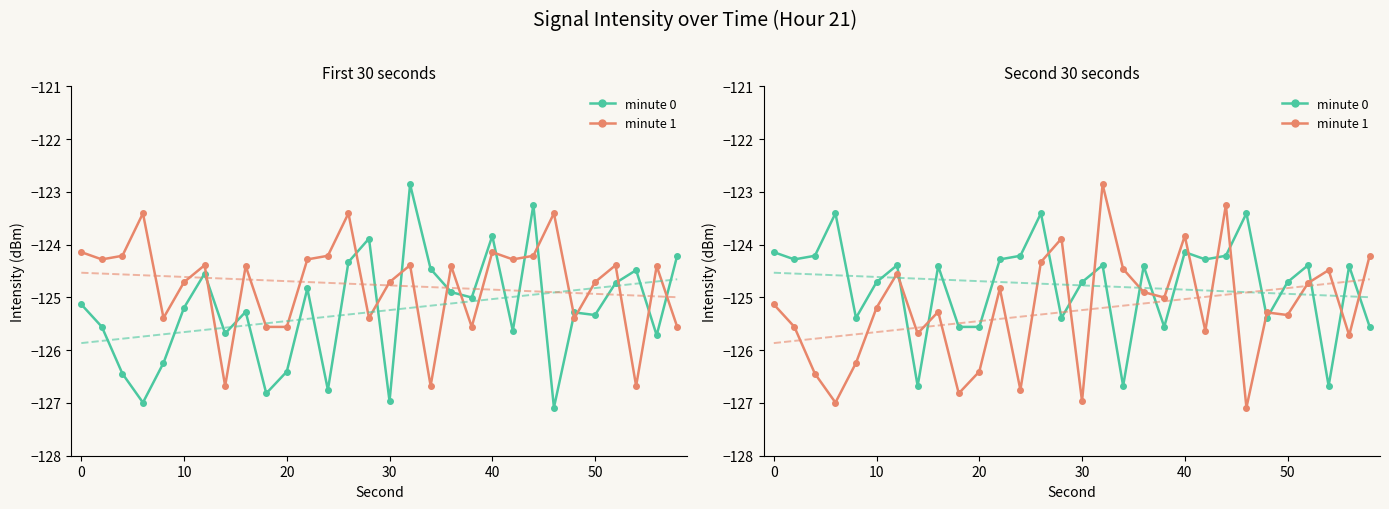

Rank the series by their maximum value, from highest to lowest.

minute 1, minute 0